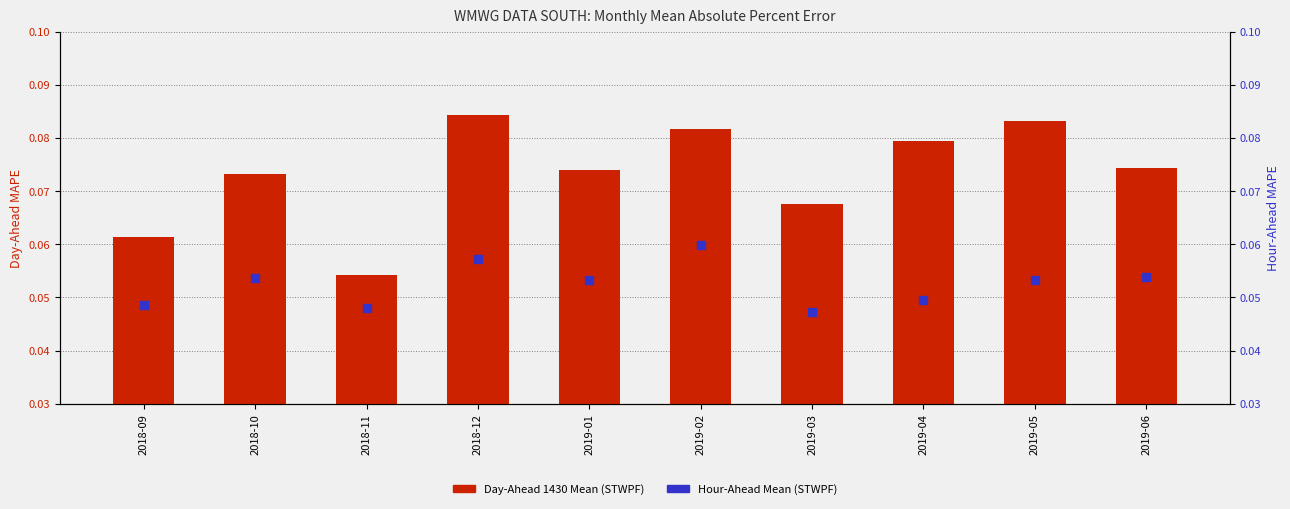

At which category is the sum across all series the highest?

2018-12